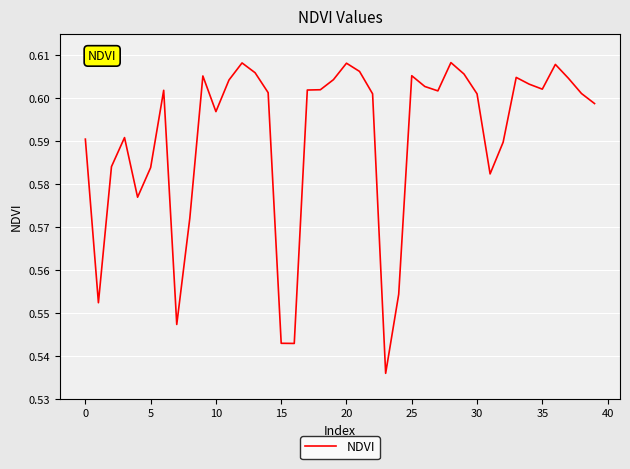

Does the chart have visible grid lines?

Yes